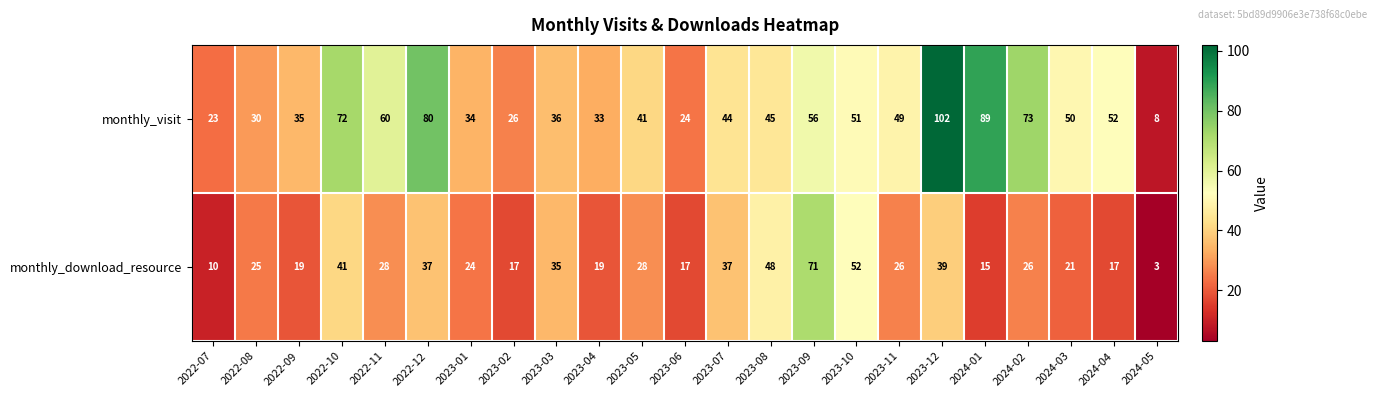

What is the maximum value for monthly_visit?

102